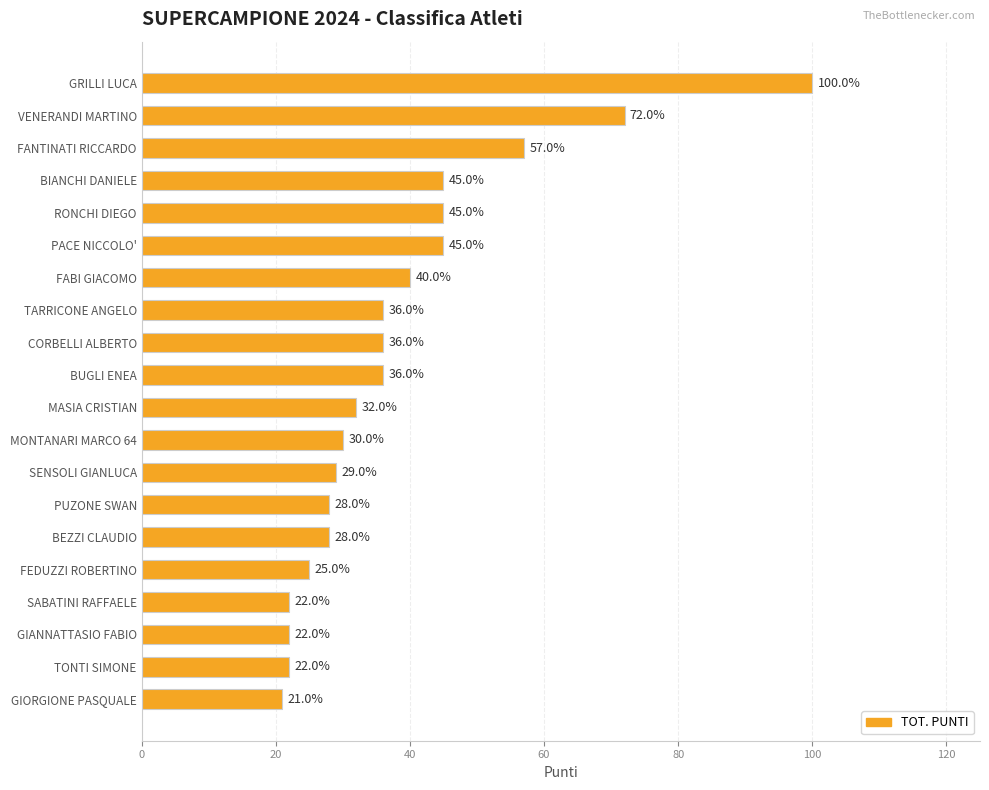

The chart shows a value of 27 at RONCHI DIEGO. True or false?

False